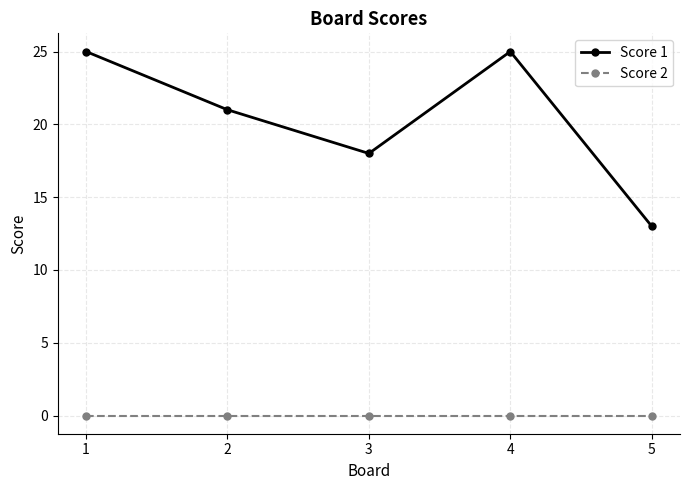

What is the total value across all series at 5?

13